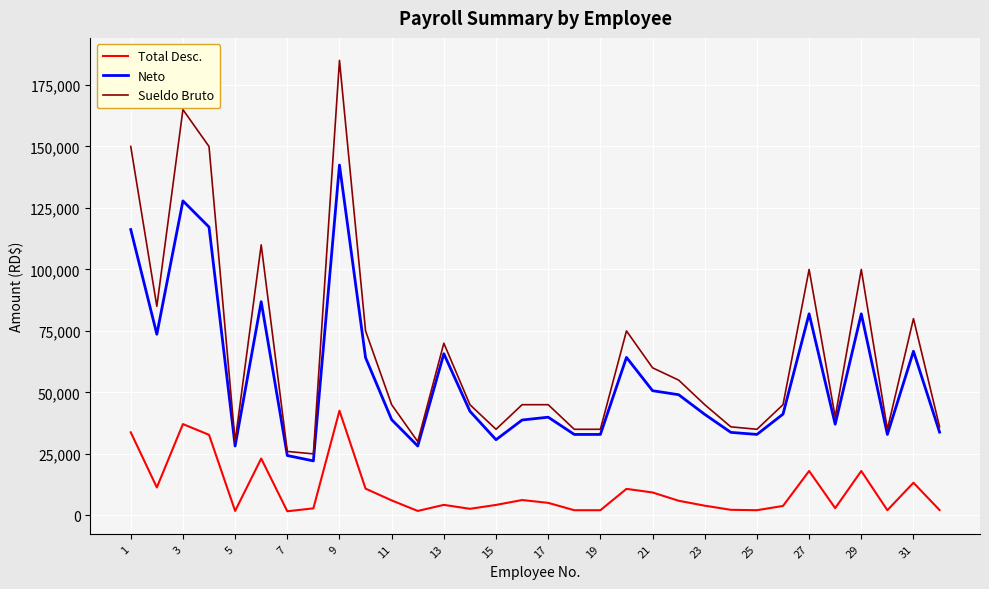

True or false: Total Desc. has more than 2 points higher than both neighbors.

True